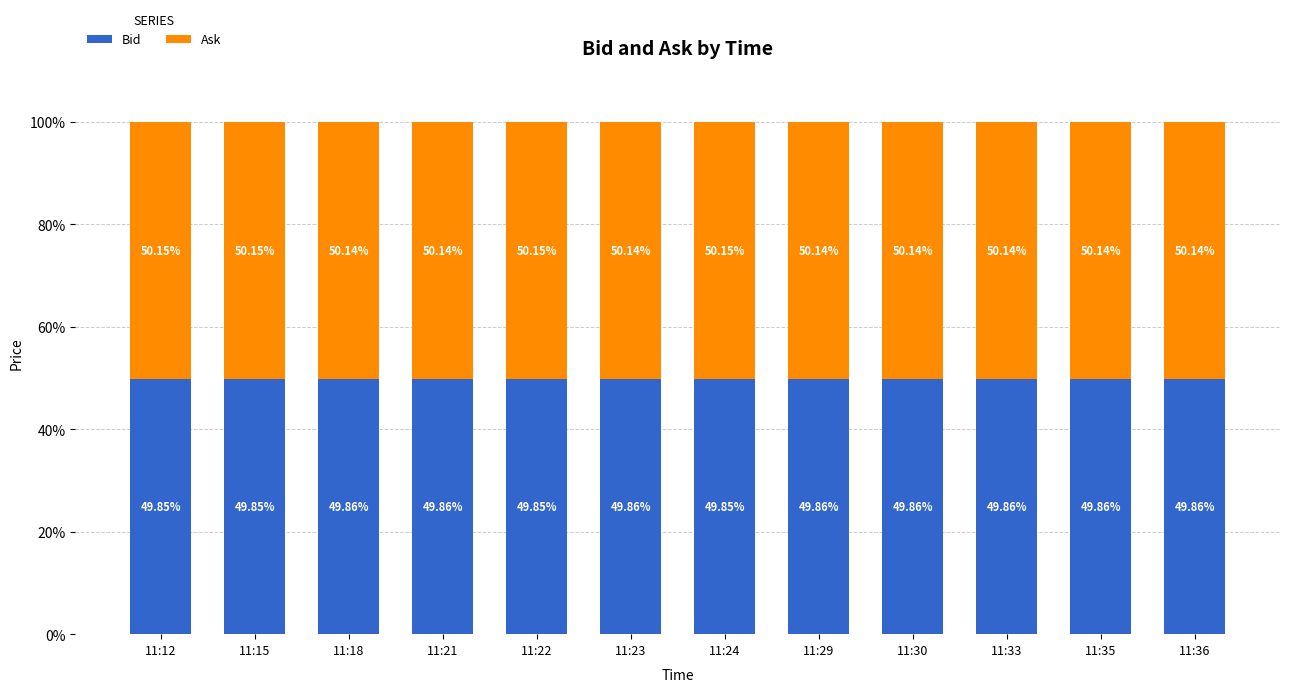

How many series are shown in this chart?

2